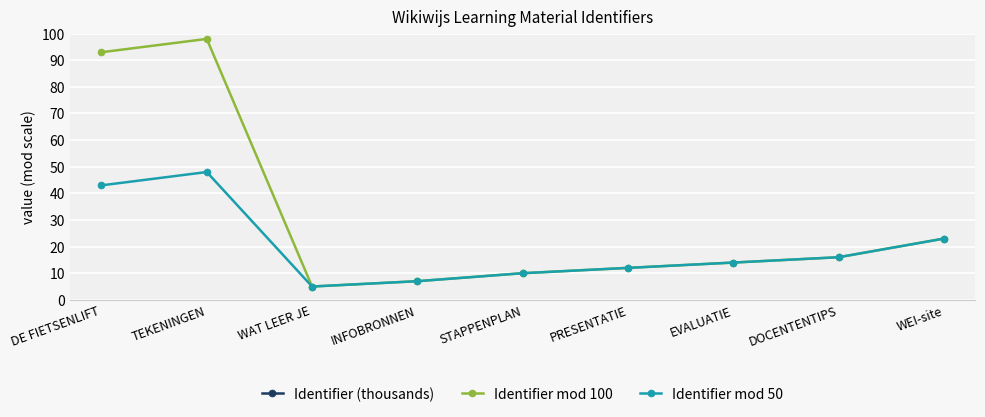

How many interior local peaks does the Identifier mod 50 series have?

1